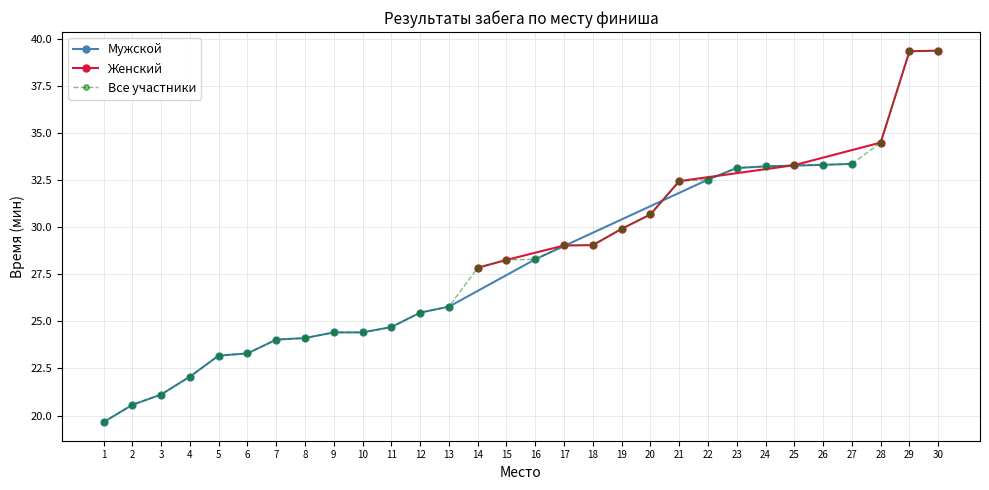

What is the average value?

32.2